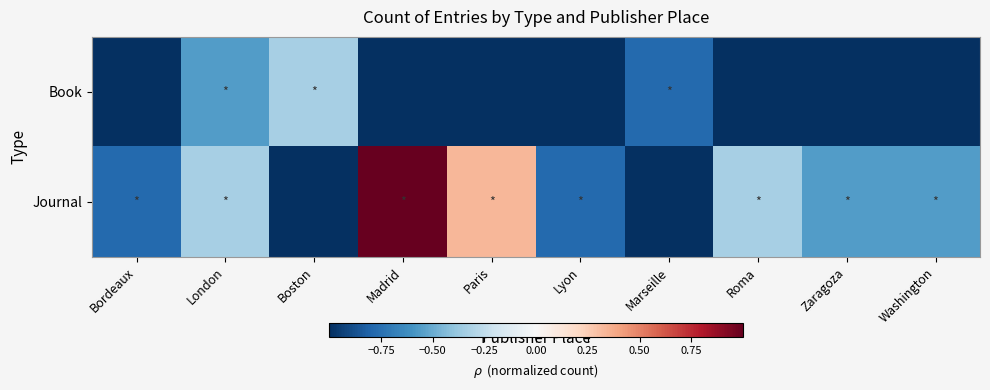

Reading left to right, what are all the values shown in this chart?

Book: Bordeaux=-1.0	London=-0.6	Boston=-0.3	Madrid=-1.0	Paris=-1.0	Lyon=-1.0	Marseille=-0.8	Roma=-1.0	Zaragoza=-1.0	Washington=-1.0
Journal: Bordeaux=-0.8	London=-0.3	Boston=-1.0	Madrid=1.0	Paris=0.3	Lyon=-0.8	Marseille=-1.0	Roma=-0.3	Zaragoza=-0.6	Washington=-0.6